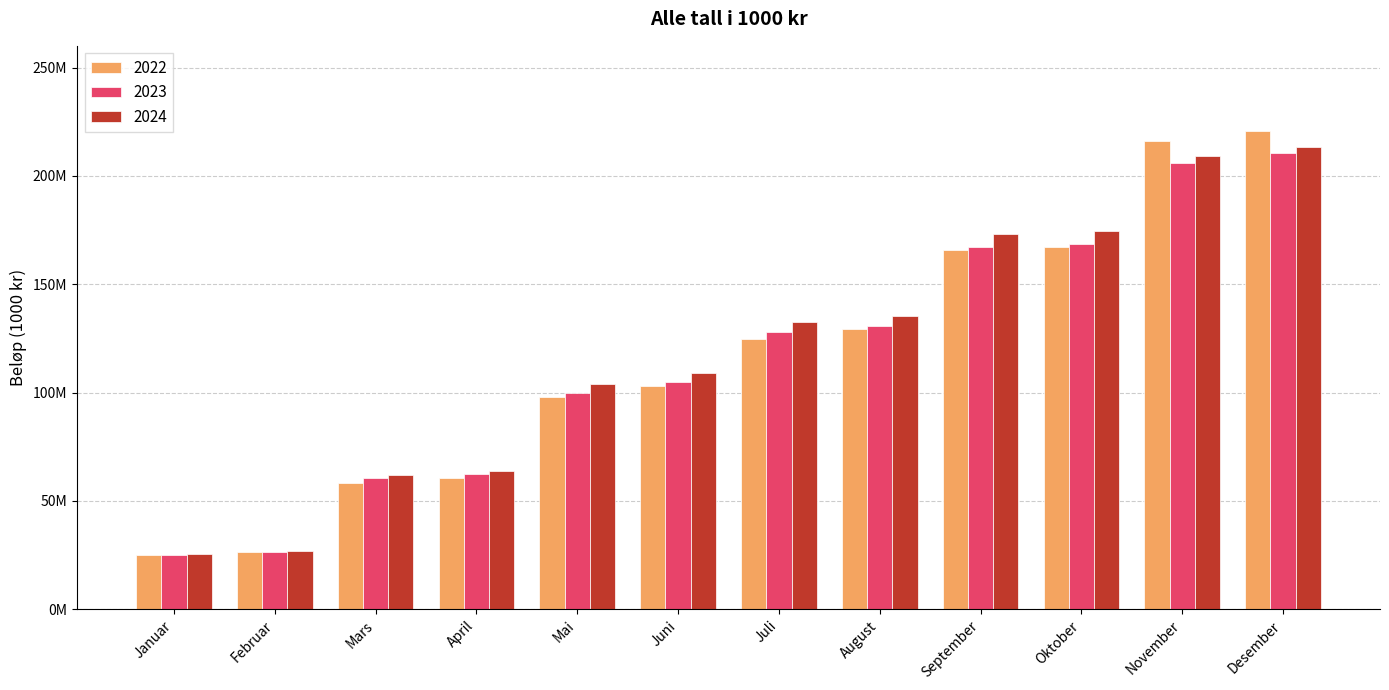

Does the chart contain any negative values?

No